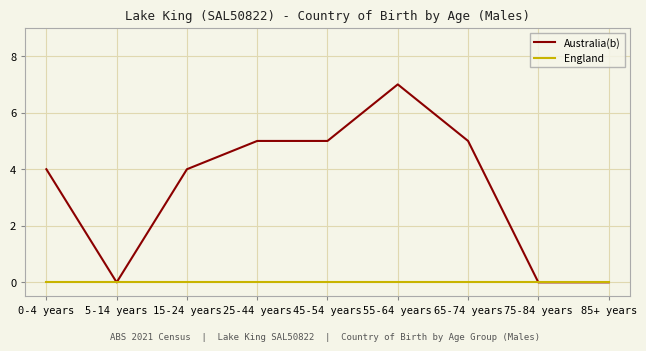

What position from the right is 25-44 years?

6